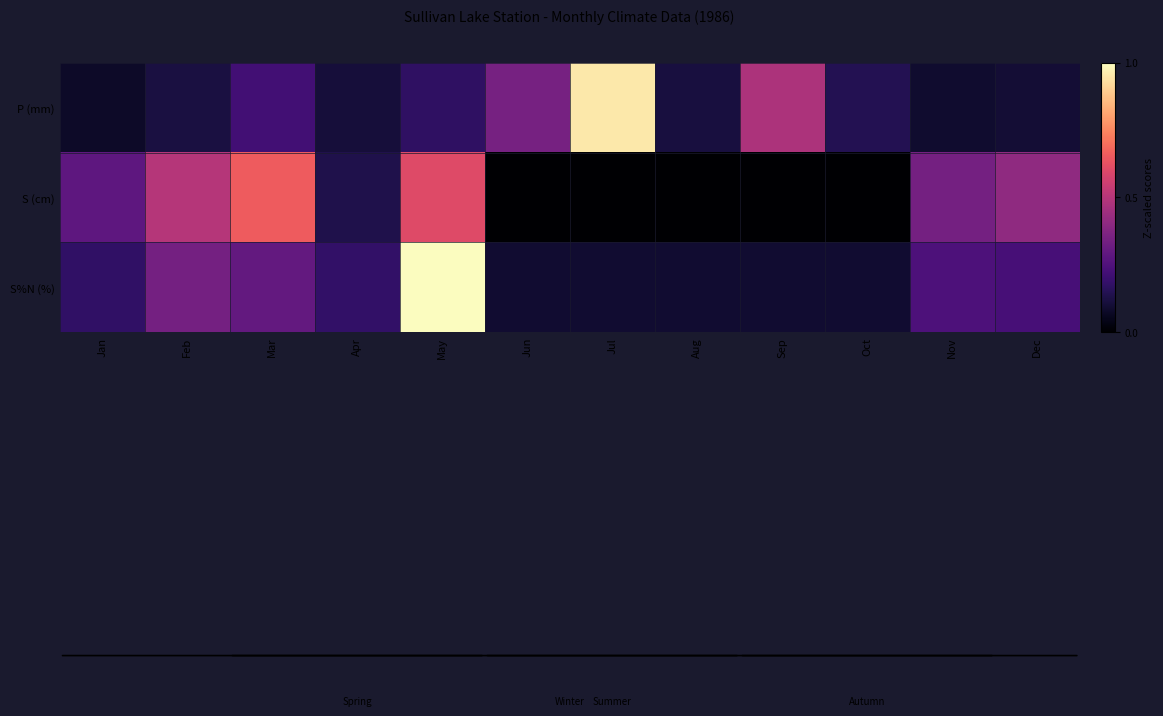

At which category is the sum across all series the highest?

May